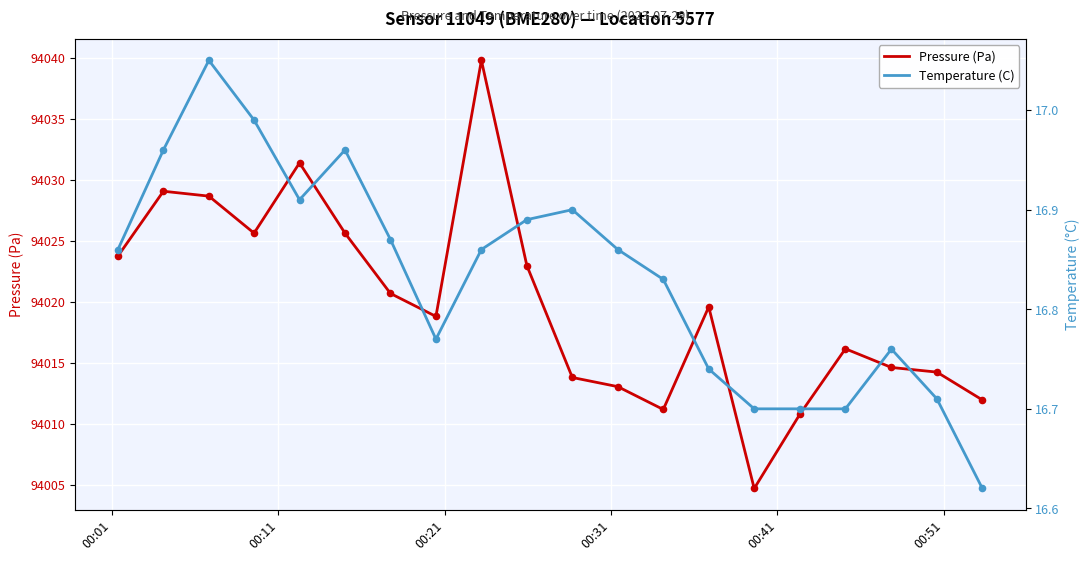

Which series has the largest total across all categories?

Pressure (Pa)